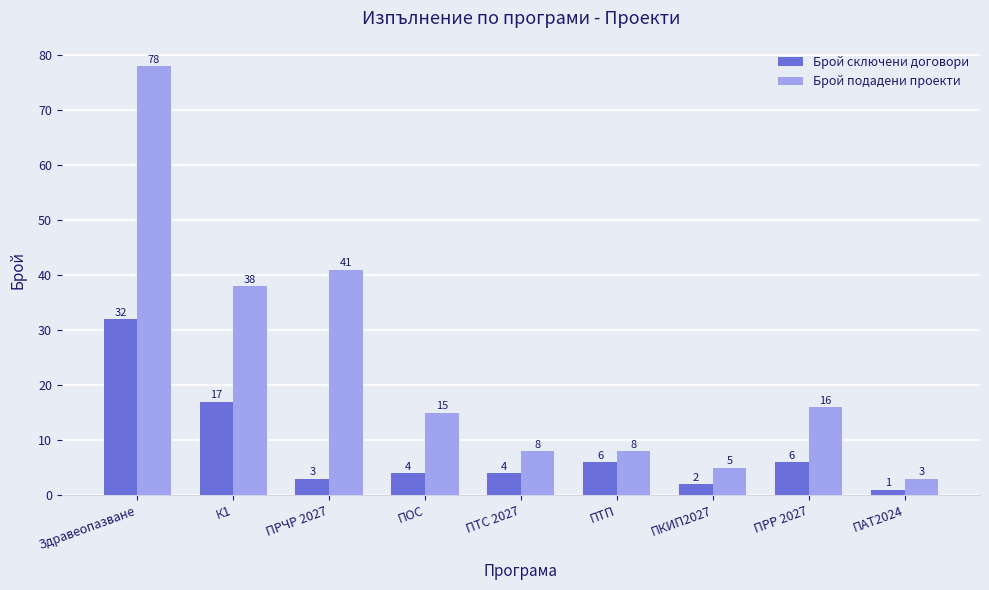

What are all the series names shown in the legend?

Брой сключени договори, Брой подадени проекти